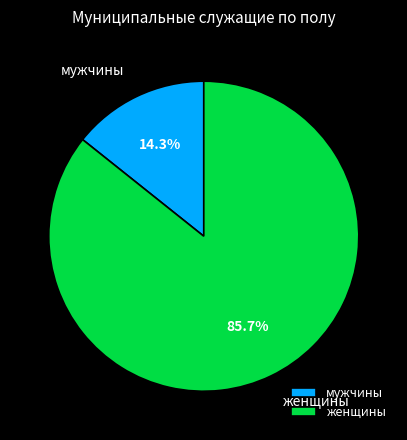

What percentage is the мужчины slice, to the nearest percent?

14%